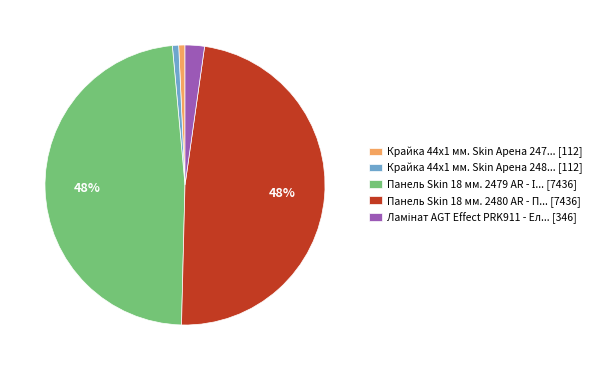

Combined, do Крайка 44x1 мм. Skin Арена 248... [112] and Панель Skin 18 мм. 2480 AR - П... [7436] account for over 50%?

No